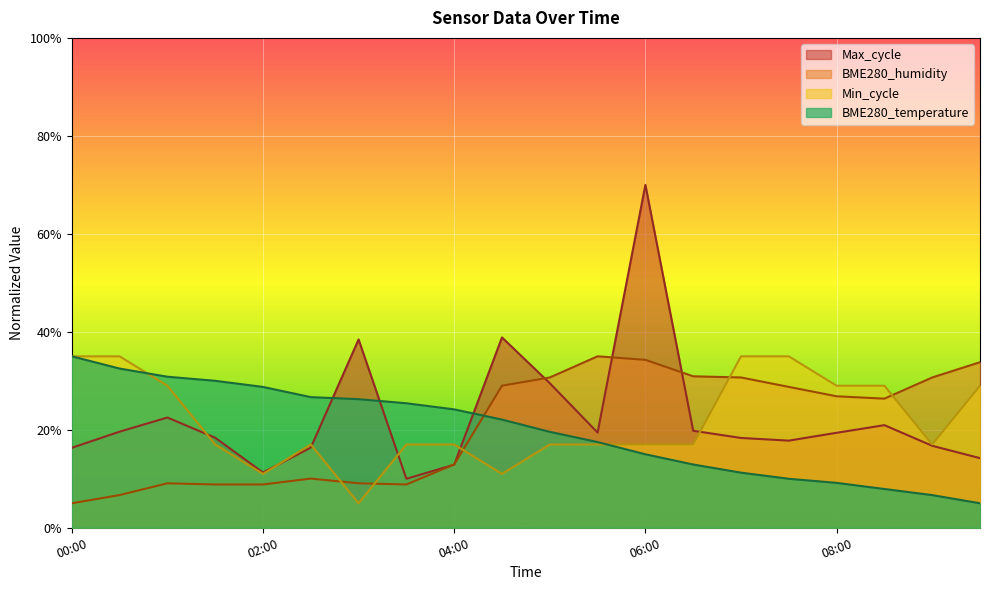

True or false: BME280_temperature has a value of 7.8 at 03:00.

False